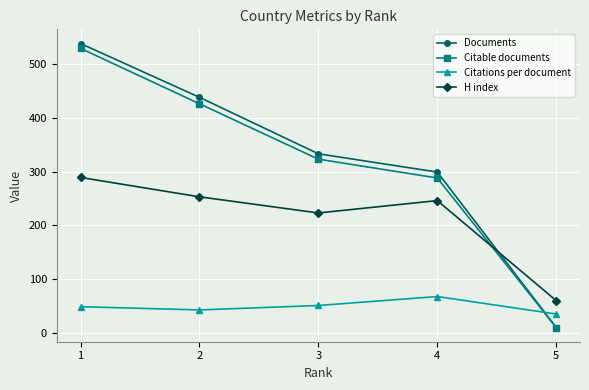

Rank the series by their maximum value, from lowest to highest.

Citations per document, H index, Citable documents, Documents